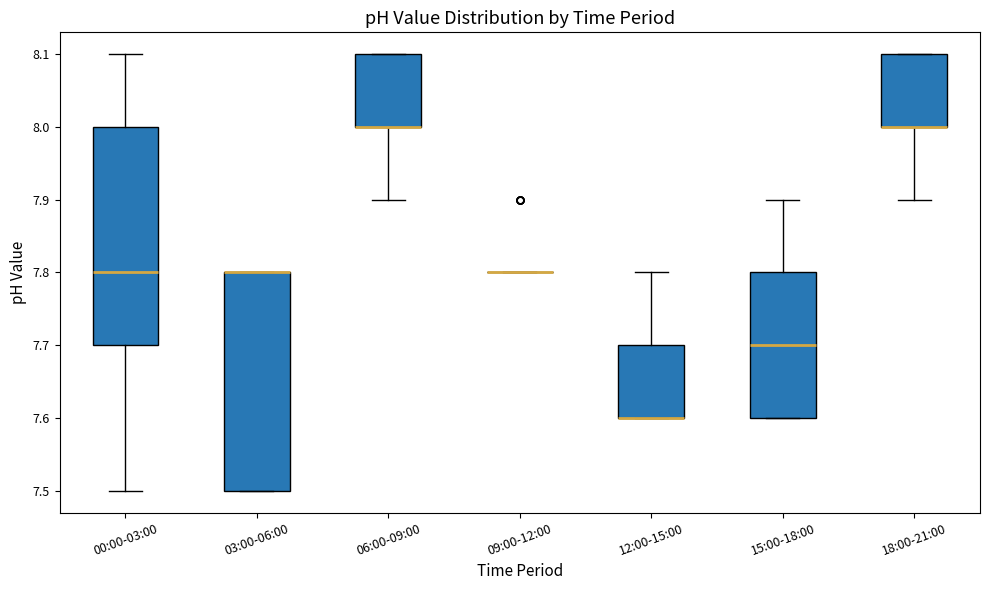

Reading left to right, transcribe this box plot: for each box, give where its median line is, the range the box spans, and where its two whiskers end, as read against the y-axis. The values are not printed on the chart, so give them approximately, as read against the axis.

00:00-03:00: median 7.8, box 7.7 to 8.0, whiskers 7.5 to 8.1
03:00-06:00: median 7.8 (drawn on the box's upper edge), box 7.5 to 7.8, whiskers 7.5 to 7.8
06:00-09:00: median 8.0 (drawn on the box's lower edge), box 8.0 to 8.1, whiskers 7.9 to 8.1
09:00-12:00: box collapsed to a line at 7.8, whiskers 7.8 to 7.8
12:00-15:00: median 7.6 (drawn on the box's lower edge), box 7.6 to 7.7, whiskers 7.6 to 7.8
15:00-18:00: median 7.7, box 7.6 to 7.8, whiskers 7.6 to 7.9
18:00-21:00: median 8.0 (drawn on the box's lower edge), box 8.0 to 8.1, whiskers 7.9 to 8.1